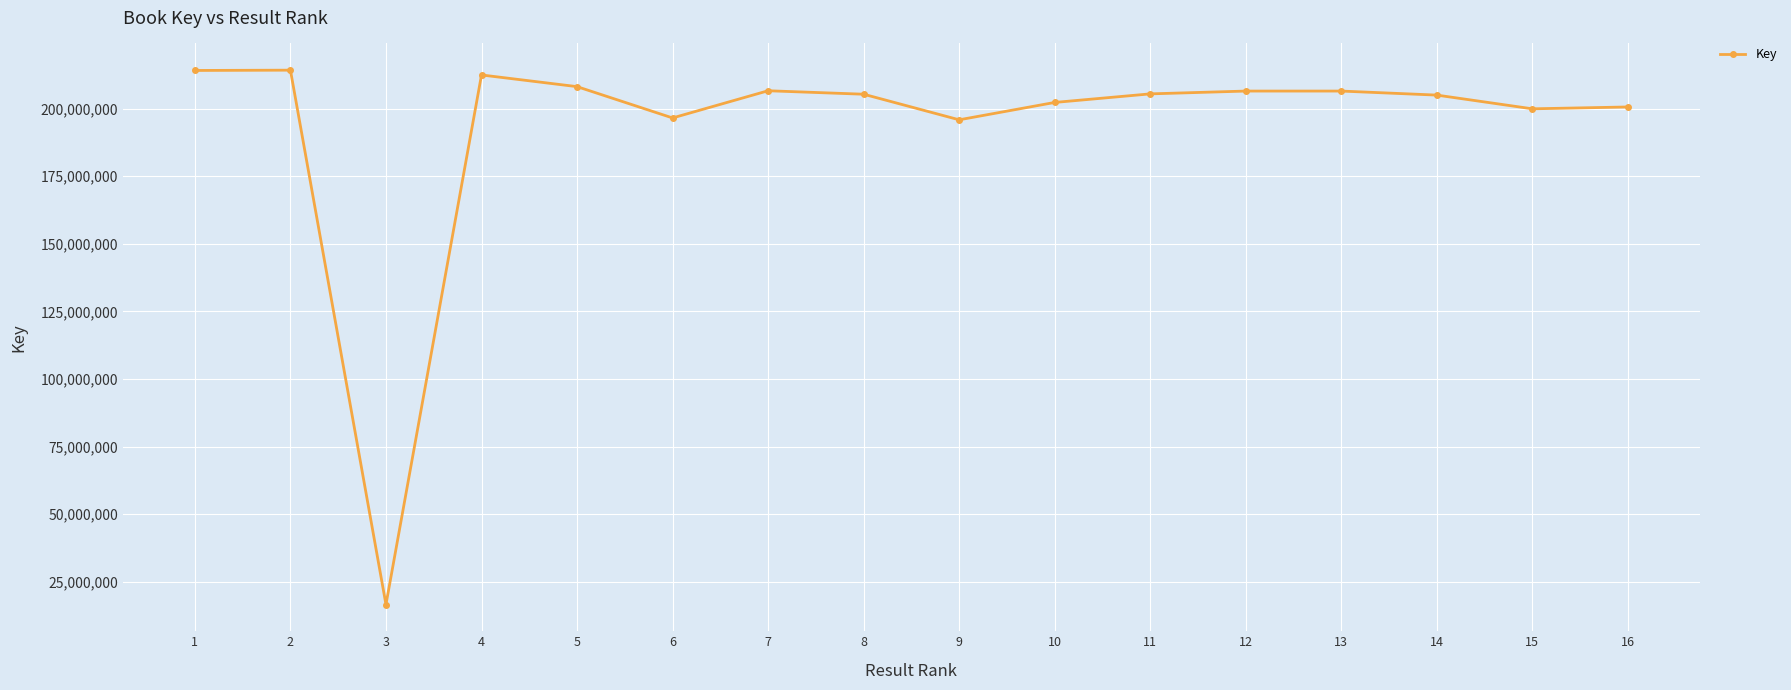

At which category does the data reach its first local valley?

3